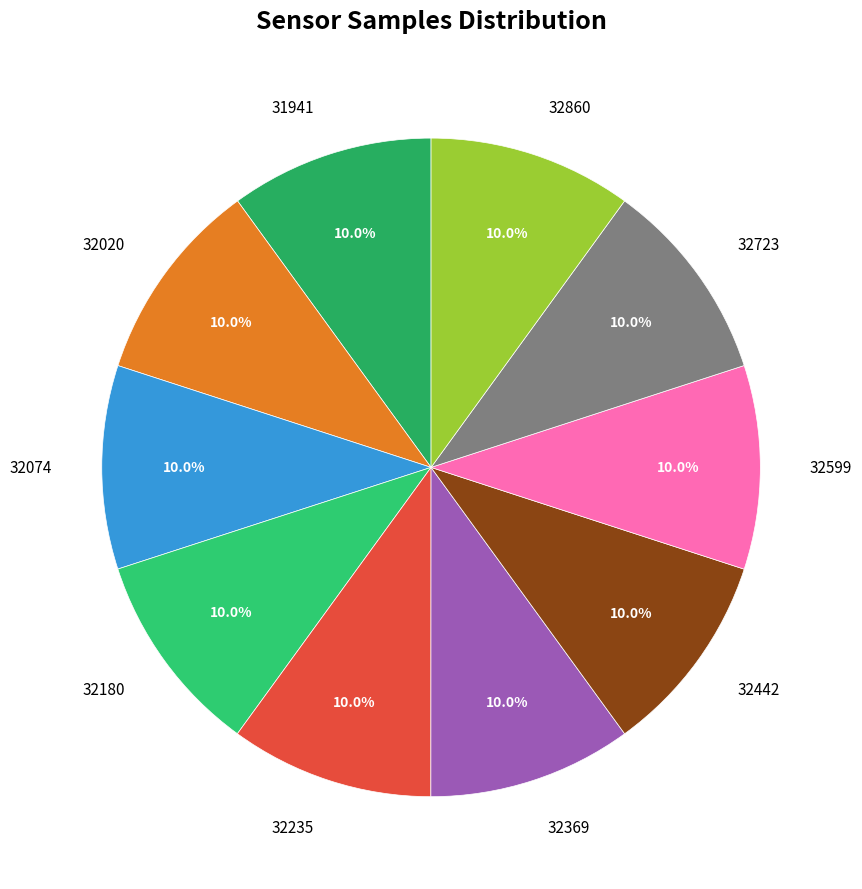

What percentage is NOT represented by 32369?

90.0%